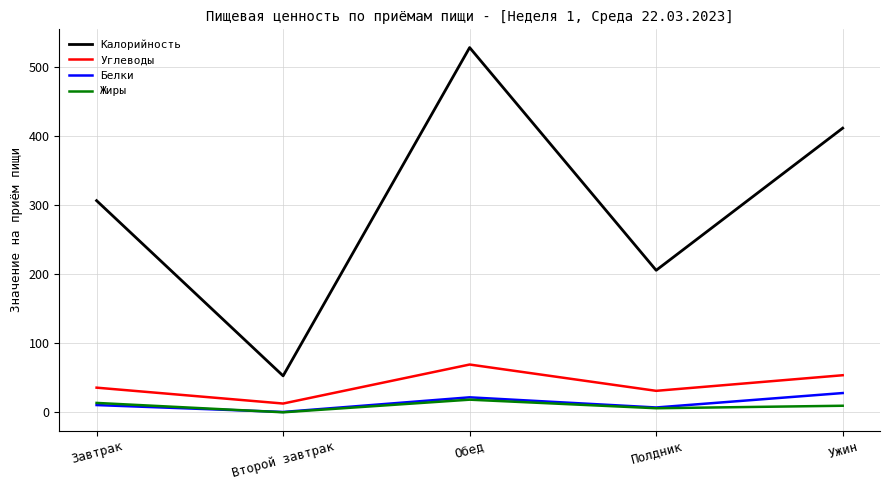

Reading left to right, transcribe all the data shown in this chart.

Калорийность: Завтрак=306.6	Второй завтрак=52.8	Обед=528.3	Полдник=205.7	Ужин=411.6
Углеводы: Завтрак=35.7	Второй завтрак=12.7	Обед=69.2	Полдник=31.1	Ужин=53.7
Белки: Завтрак=10.5	Второй завтрак=0.5	Обед=21.7	Полдник=7.0	Ужин=27.9
Жиры: Завтрак=13.6	Второй завтрак=0.0	Обед=18.3	Полдник=5.9	Ужин=9.5